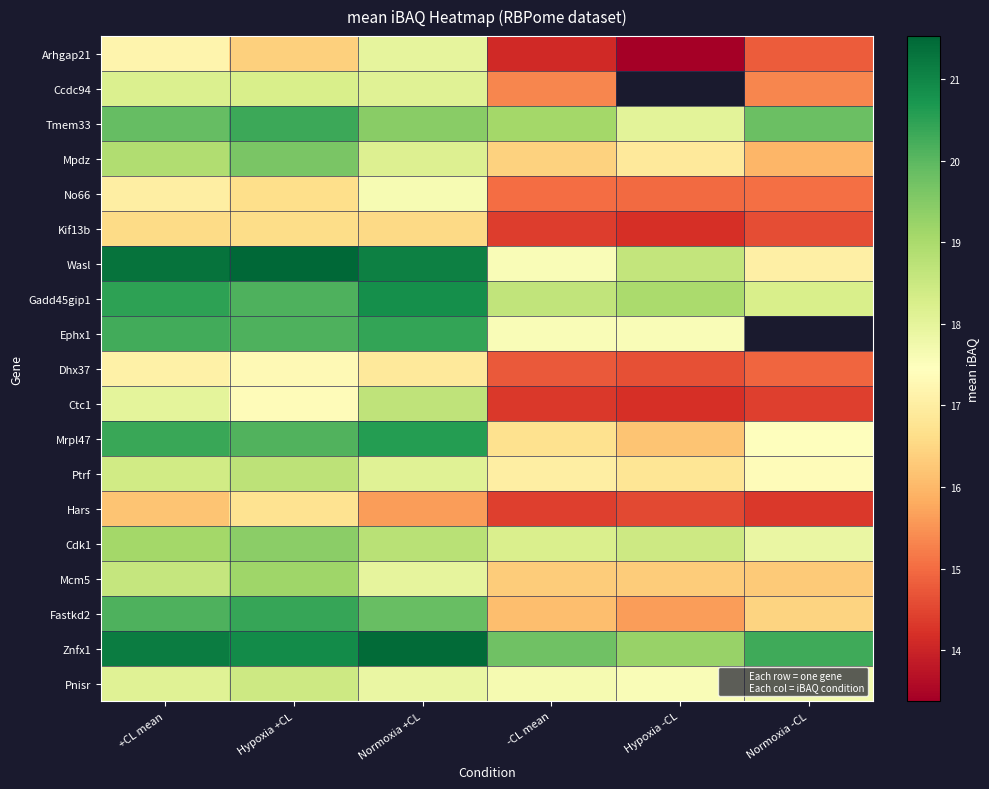

At which category is the sum across all series the highest?

Hypoxia +CL